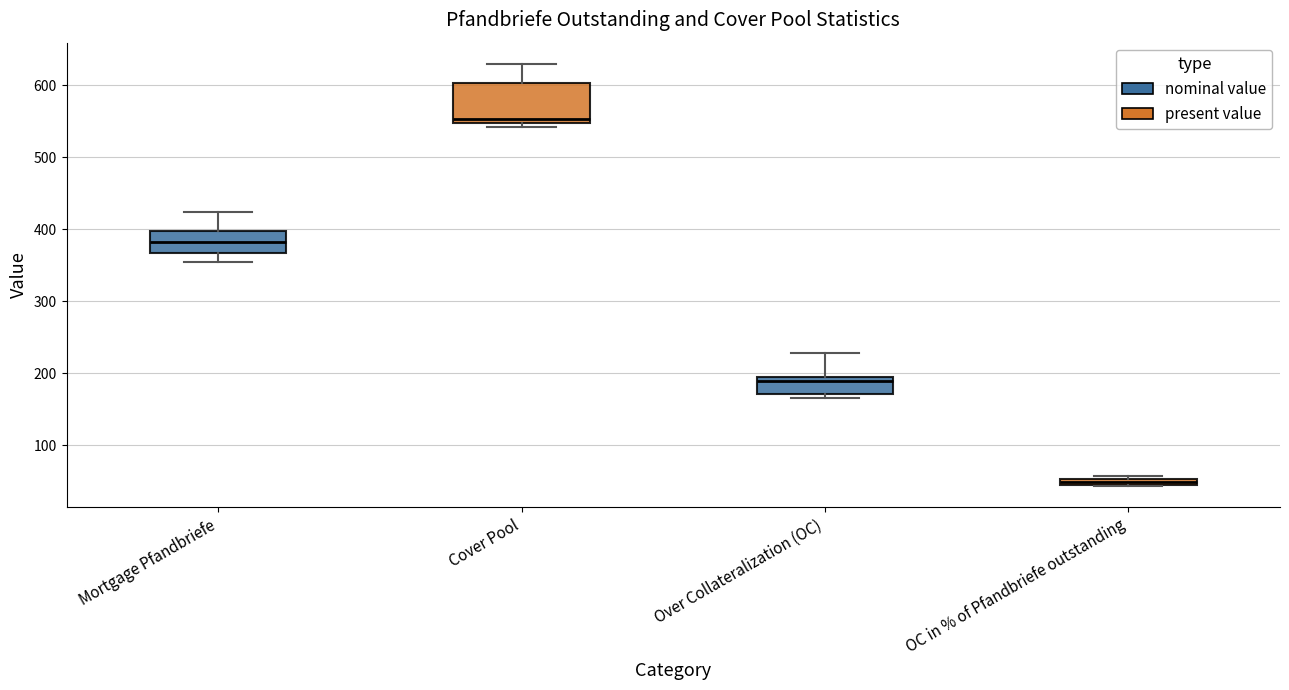

Which box has the highest median line?

Cover Pool